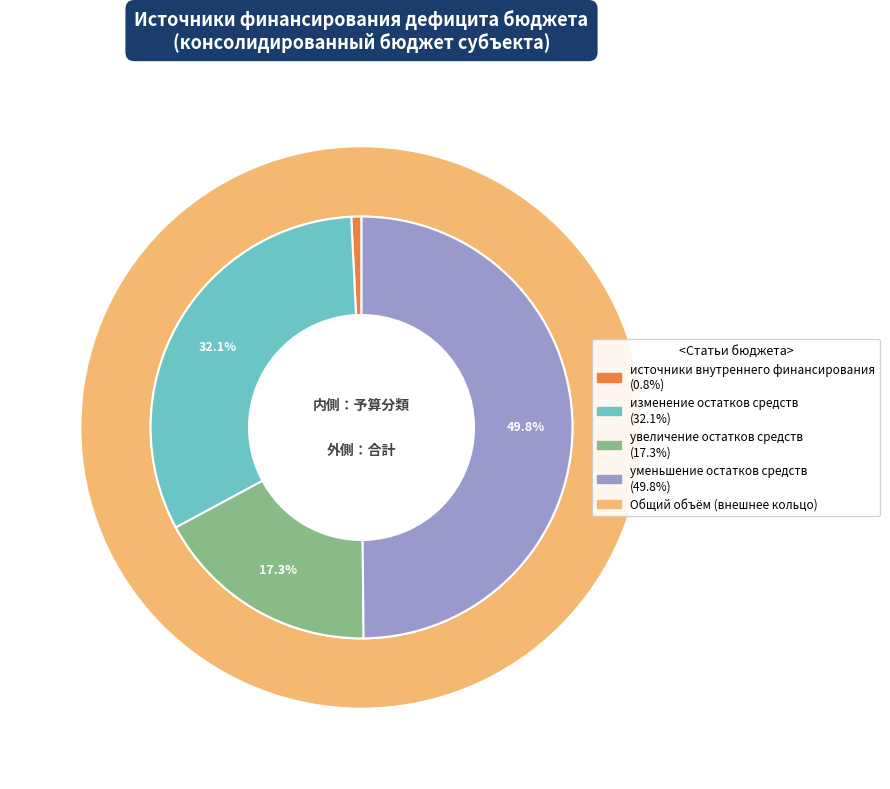

To the nearest percent, what is the combined percentage of изменение остатков средств and источники внутреннего финансирования?

33%